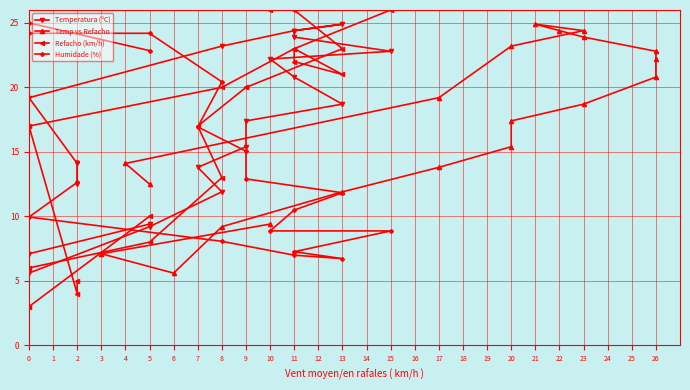

Where does the Temperatura (ºC) series first go above 18?

13